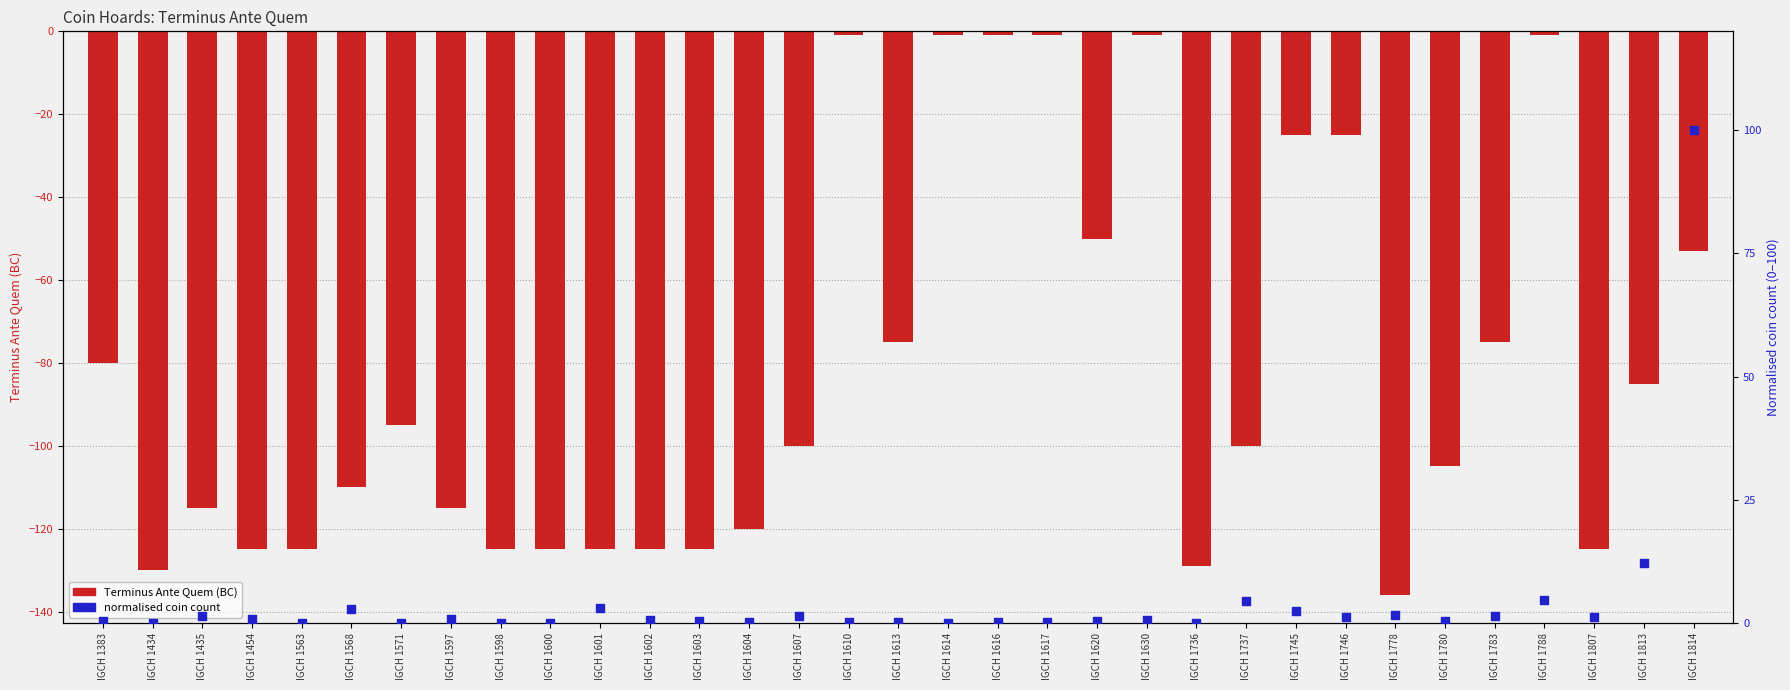

Is the value of normalised coin count at IGCH 1598 greater than the value of Terminus Ante Quem at IGCH 1571?

Yes